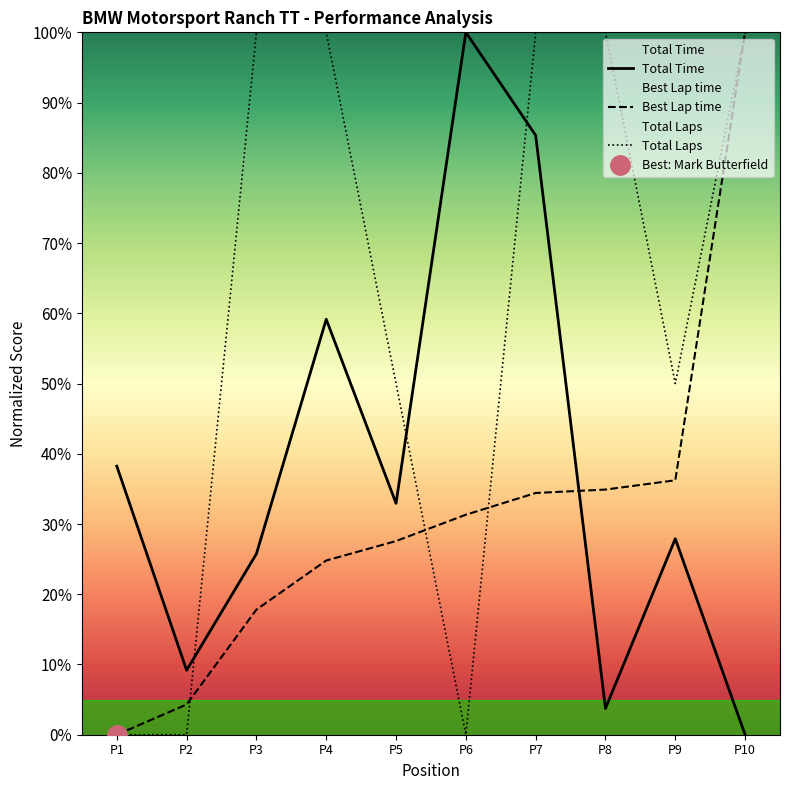

True or false: Total Laps and Best Lap time cross at least once.

True